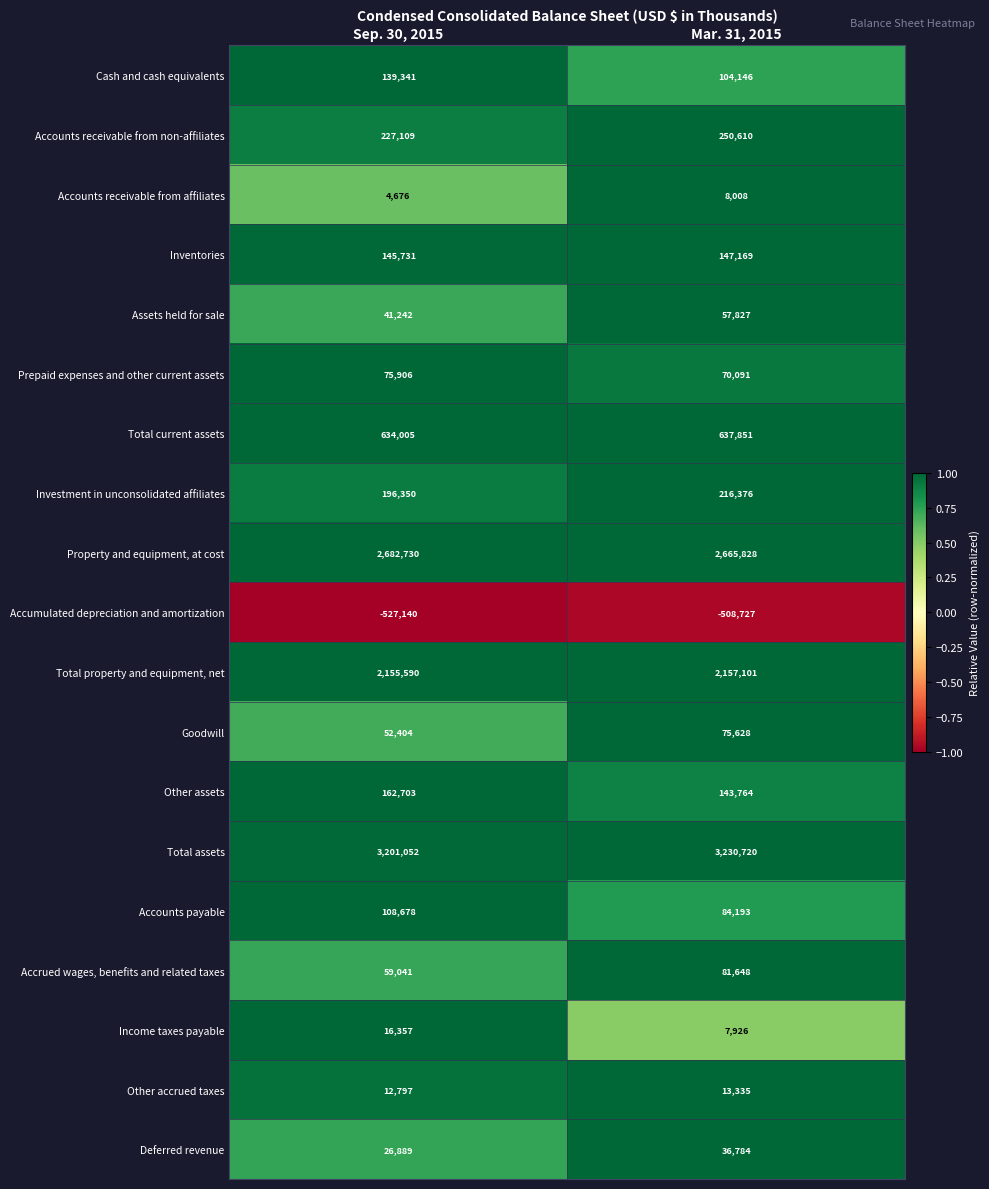

Which series has the largest range (max minus min)?

Cash and cash equivalents